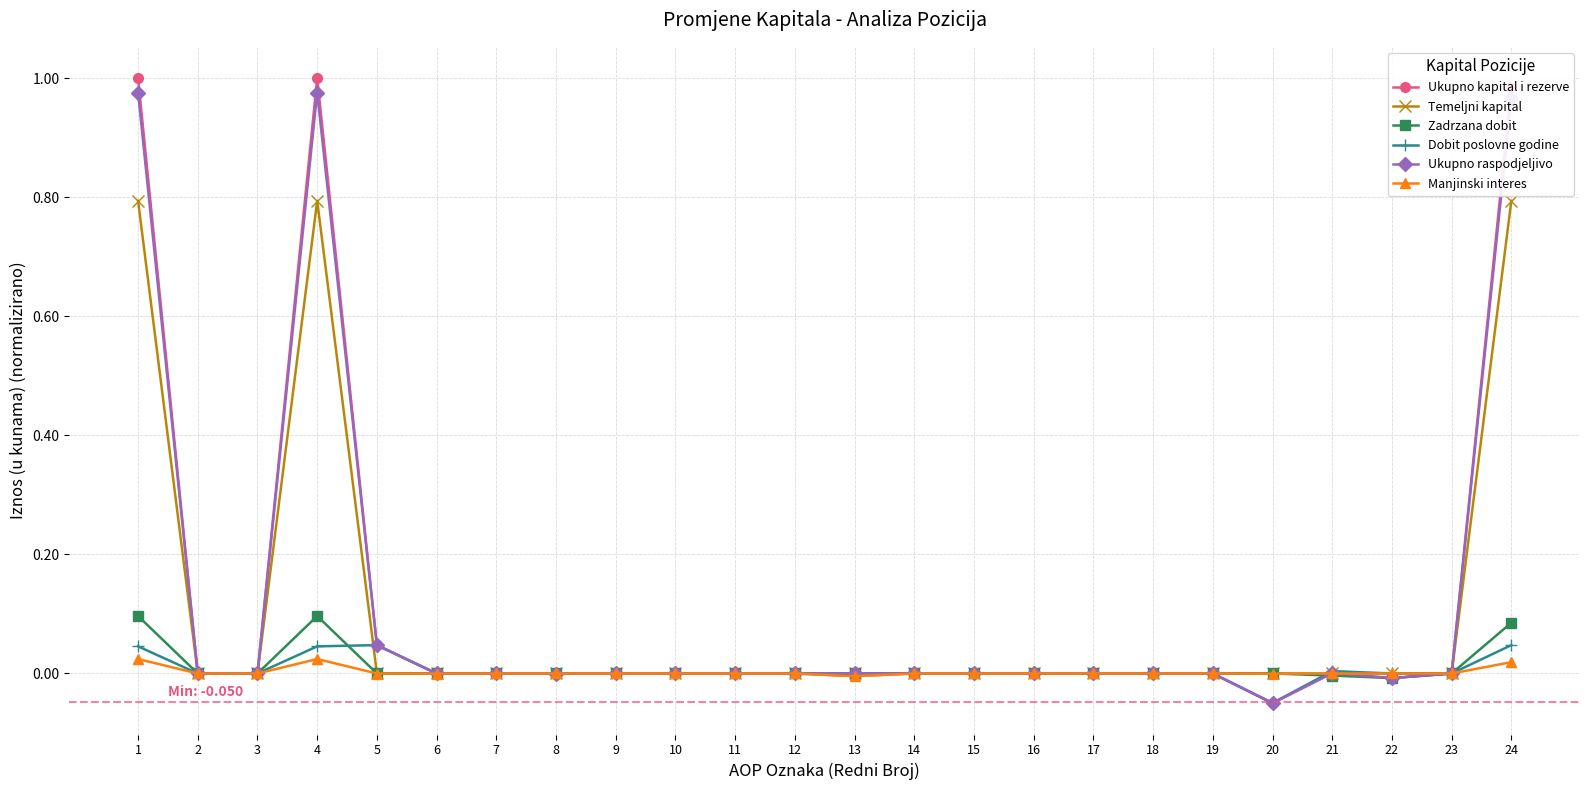

Is it true that Ukupno raspodjeljivo equals 0.0 at 18?

True